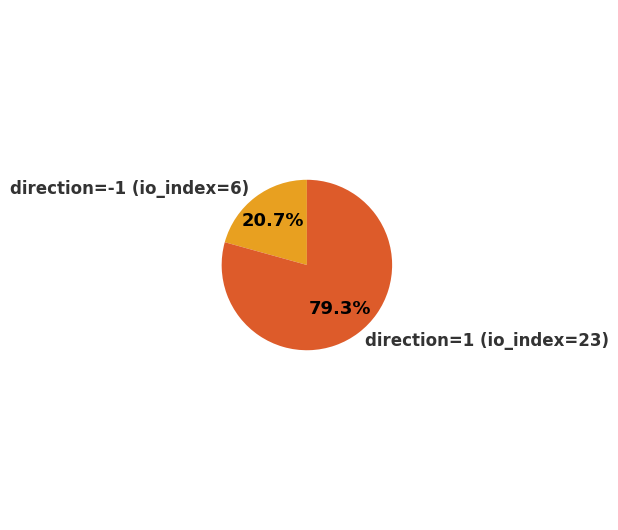

The direction=1 (io_index=23) slice represents 79% of the pie. True or false?

True